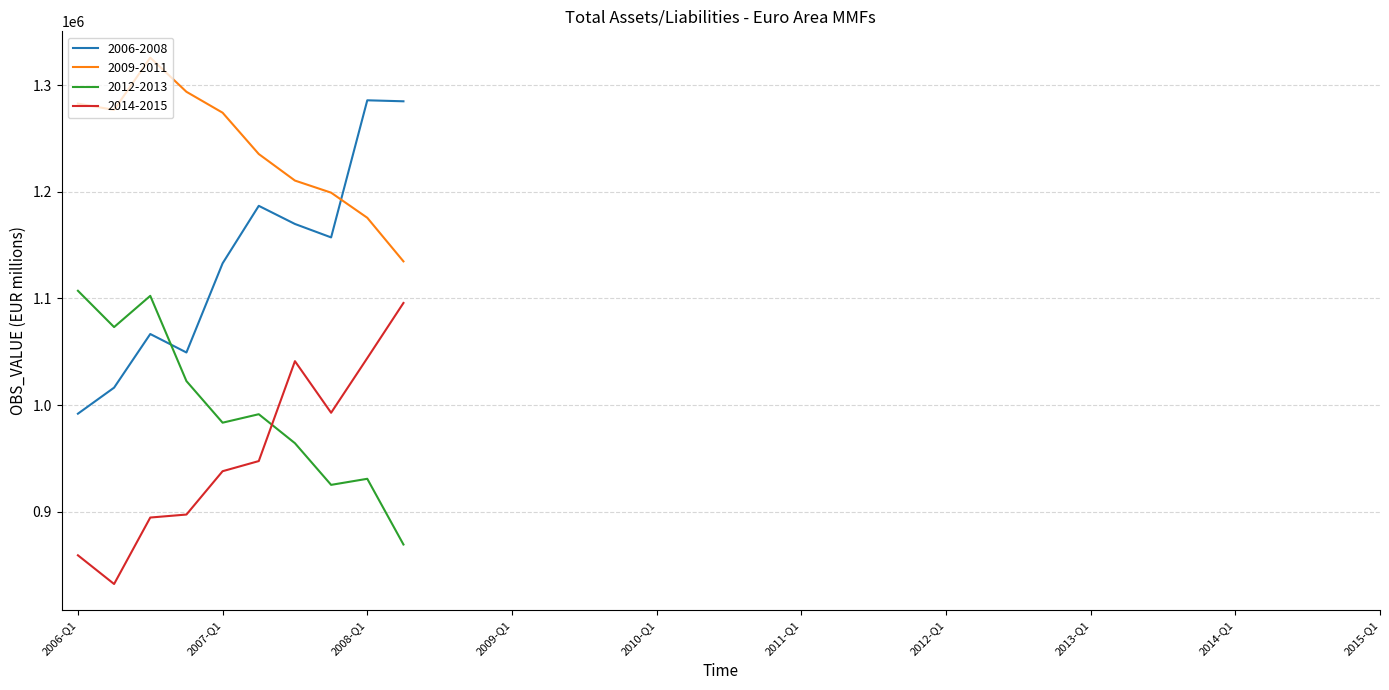

What is the difference between the maximum and minimum values in the 2012-2013 series?

237841.1